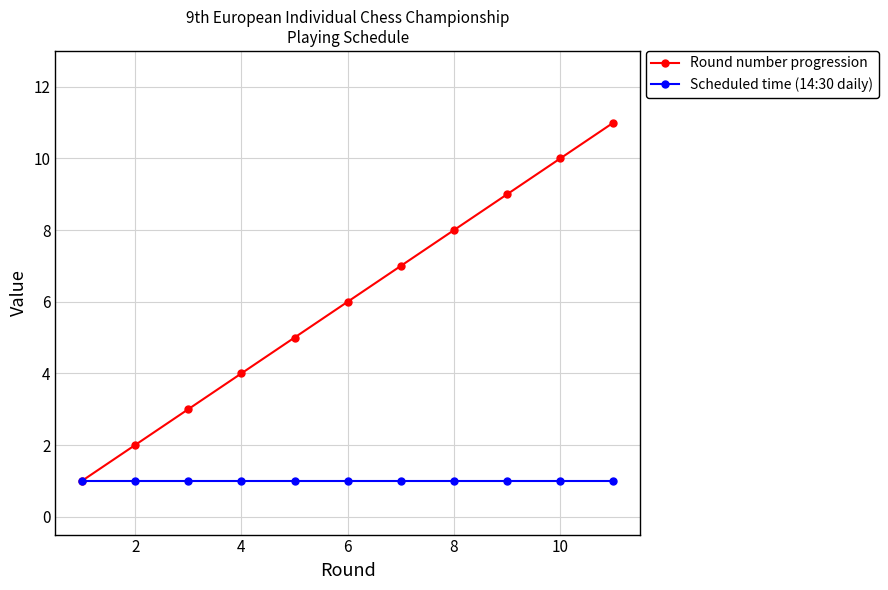

Which series has the largest range (max minus min)?

Round number progression